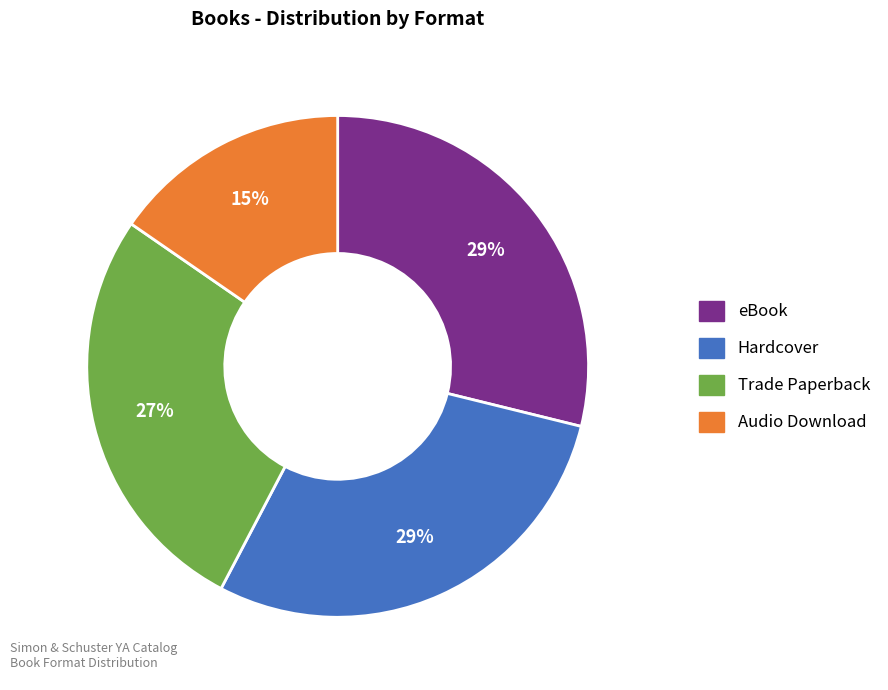

Is it true that Audio Download is 3% of the pie?

False